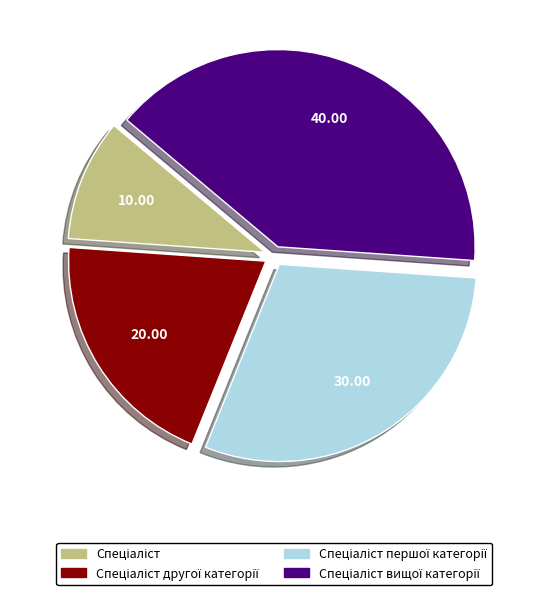

Is there a majority slice in this chart?

No